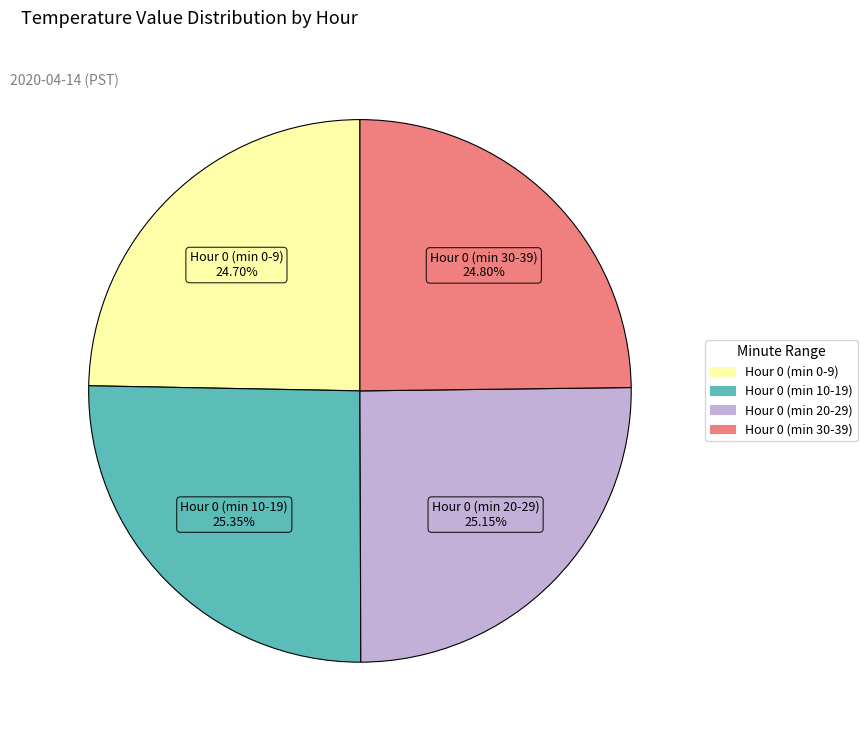

Does any single category account for the majority?

No